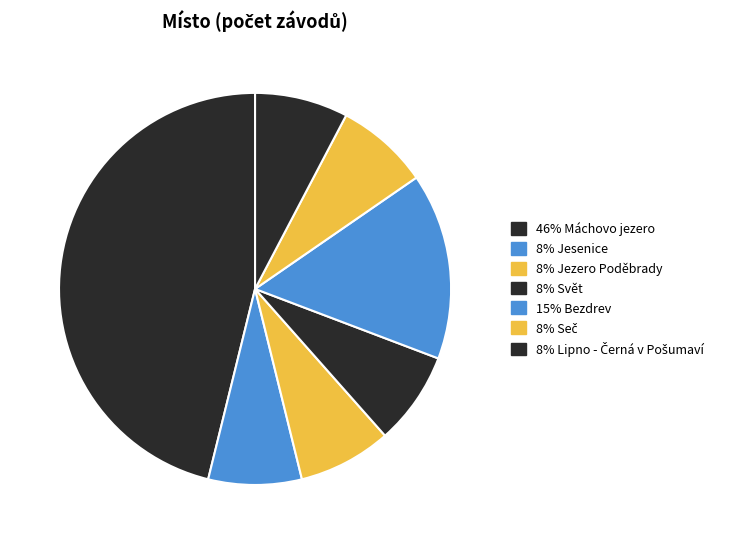

How many slices are in this pie chart?

7